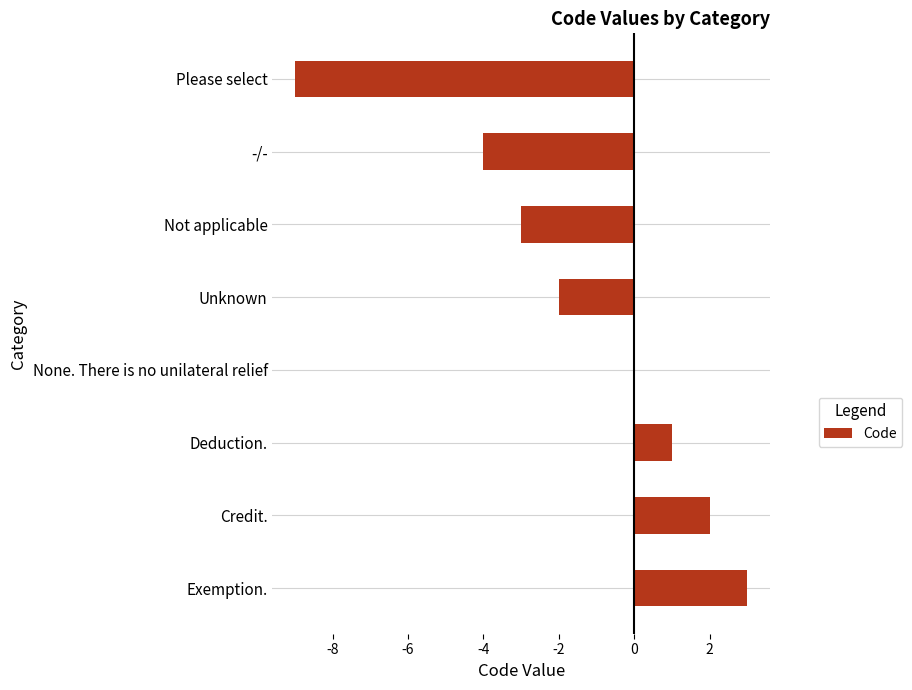

What is the change in value from Not applicable to None. There is no unilateral relief?

+3